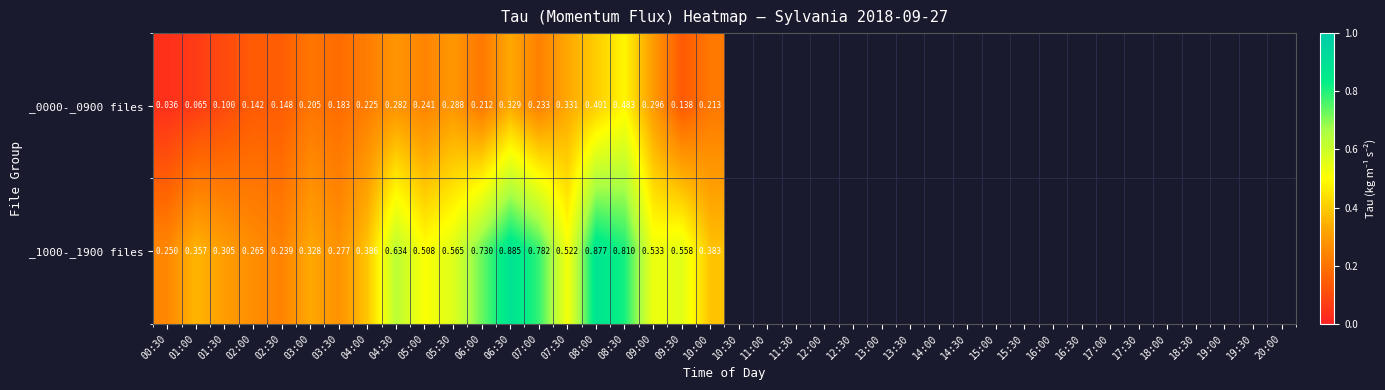

How many data points does each series have?

20